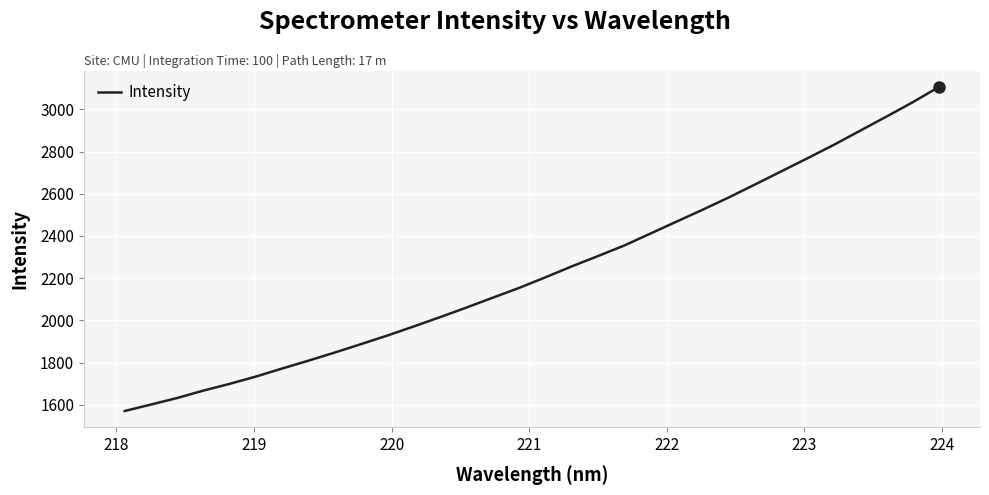

What is the difference between the maximum and minimum values?

1536.6